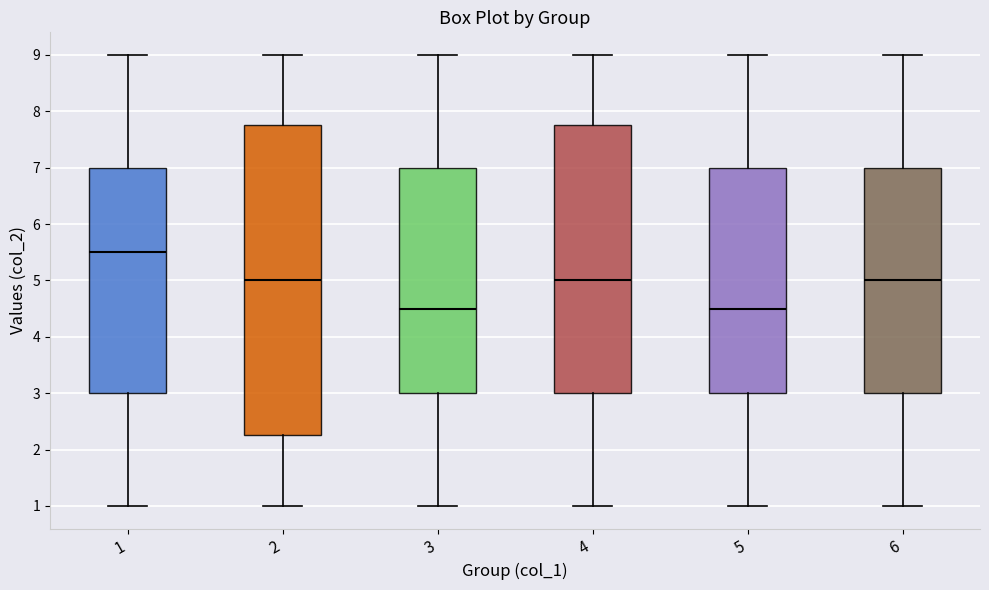

Reading left to right, read every box against the y-axis: the position of its median line, the range the box covers, and the ends of its whiskers. The values are not printed on the chart, so give them approximately, as read against the axis.

1: median 5.5, box 3.0 to 7.0, whiskers 1.0 to 9.0
2: median 5.0, box 2.3 to 7.8, whiskers 1.0 to 9.0
3: median 4.5, box 3.0 to 7.0, whiskers 1.0 to 9.0
4: median 5.0, box 3.0 to 7.8, whiskers 1.0 to 9.0
5: median 4.5, box 3.0 to 7.0, whiskers 1.0 to 9.0
6: median 5.0, box 3.0 to 7.0, whiskers 1.0 to 9.0